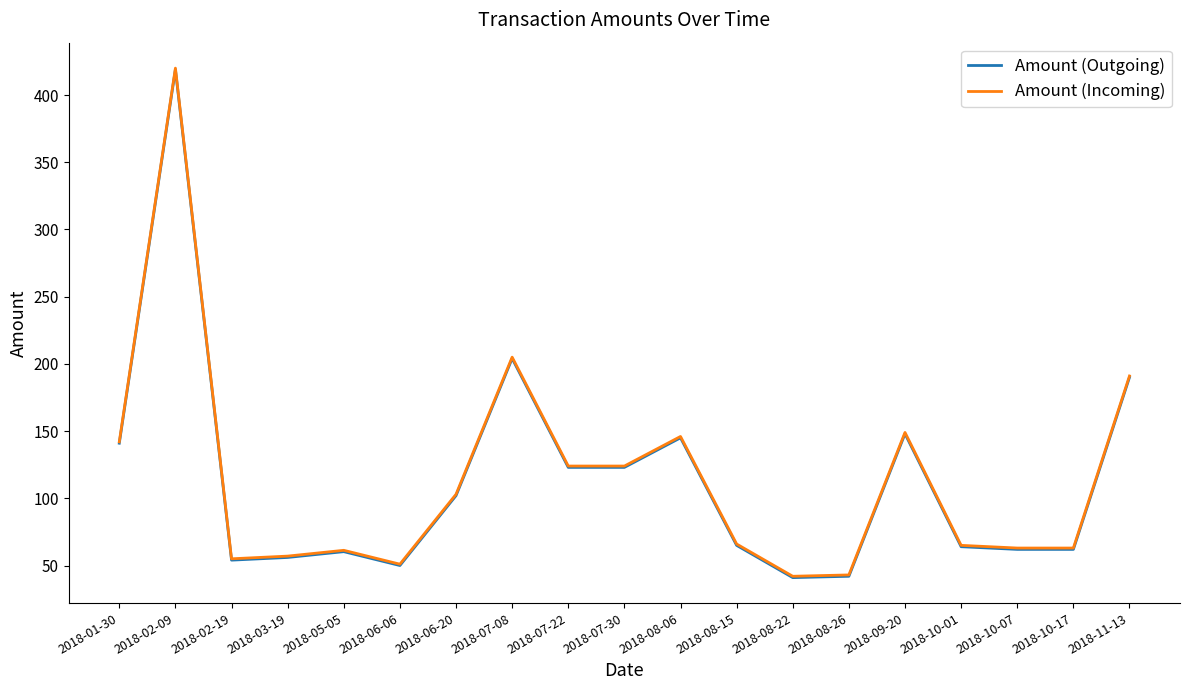

What is the total value across all series at 2018-11-13?

381.0